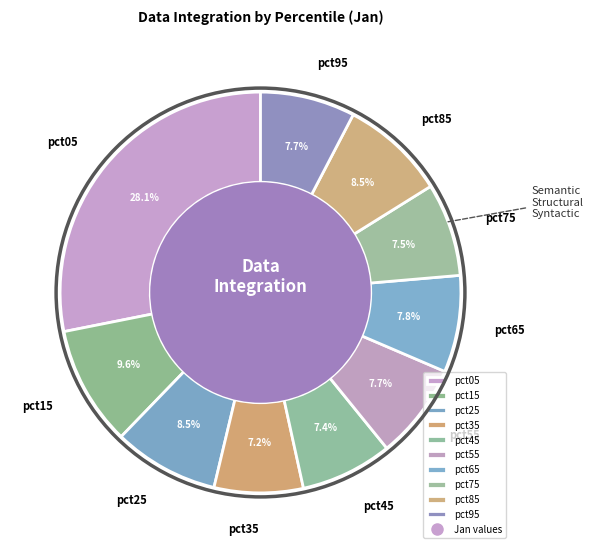

What portion of the pie excludes pct15?

90.4%